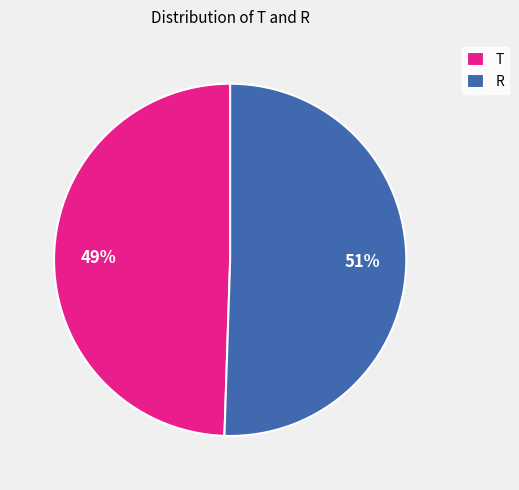

Is it true that T is 49% of the pie?

True